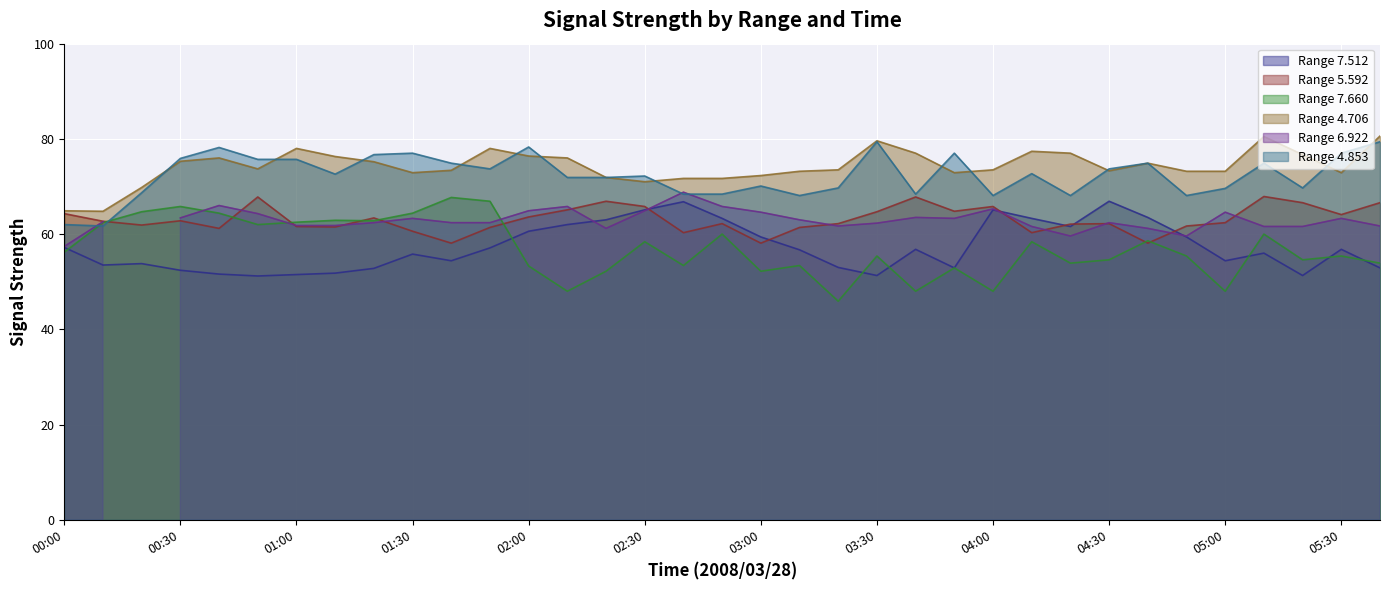

List the labels in order of 7.512 value, smallest first.

00:50, 03:30, 05:20, 01:00, 00:40, 01:10, 00:30, 01:20, 03:50, 05:40, 03:20, 00:10, 00:20, 01:40, 05:00, 01:30, 05:10, 03:10, 03:40, 05:30, 01:50, 00:00, 03:00, 04:50, 02:00, 04:20, 02:10, 02:20, 02:50, 04:10, 04:40, 02:30, 04:00, 02:40, 04:30